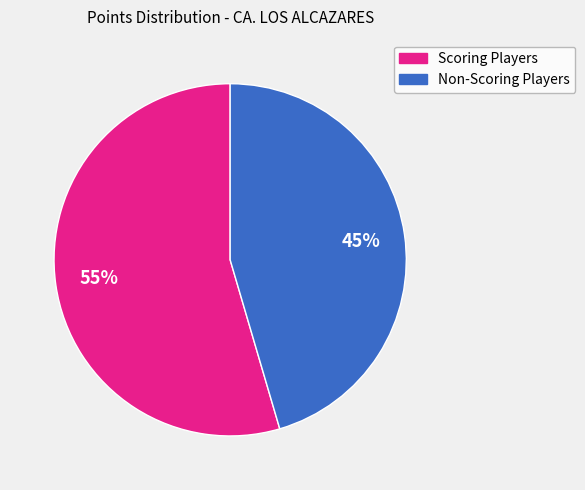

Is there any slice that represents more than half of the pie?

Yes